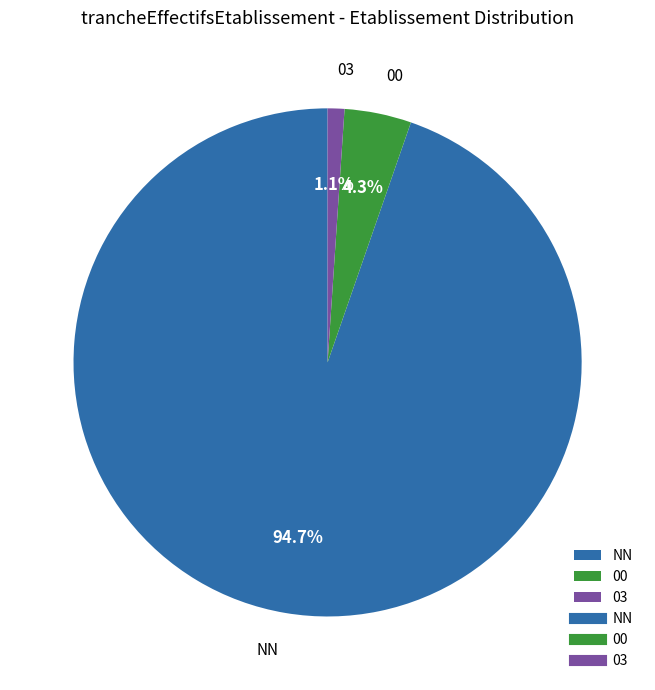

What is the smallest slice in the pie chart?

03